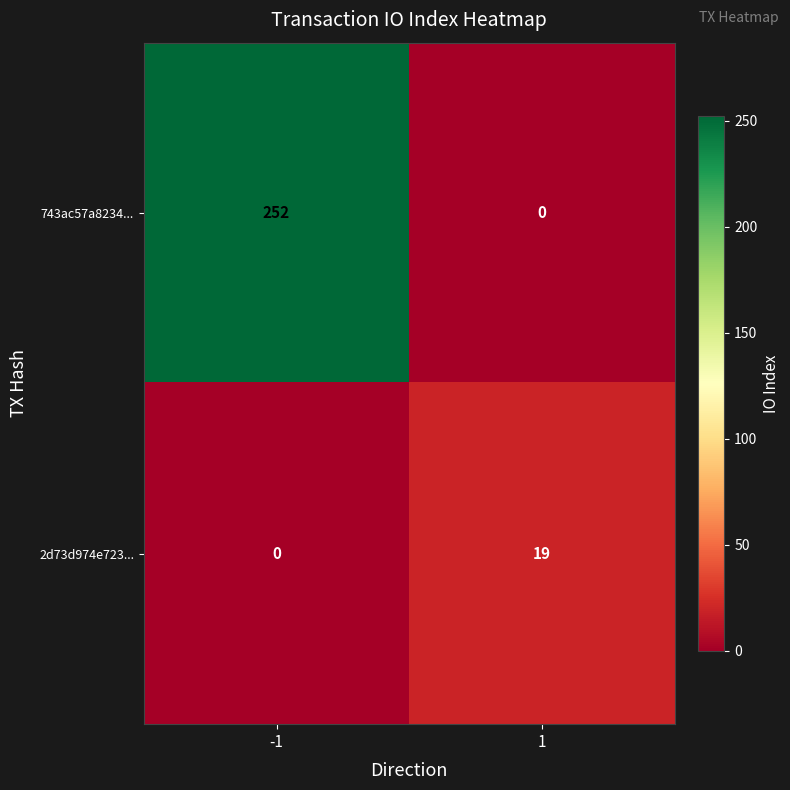

What is the sum of the 2d73d974e723... values at -1 and 1?

19